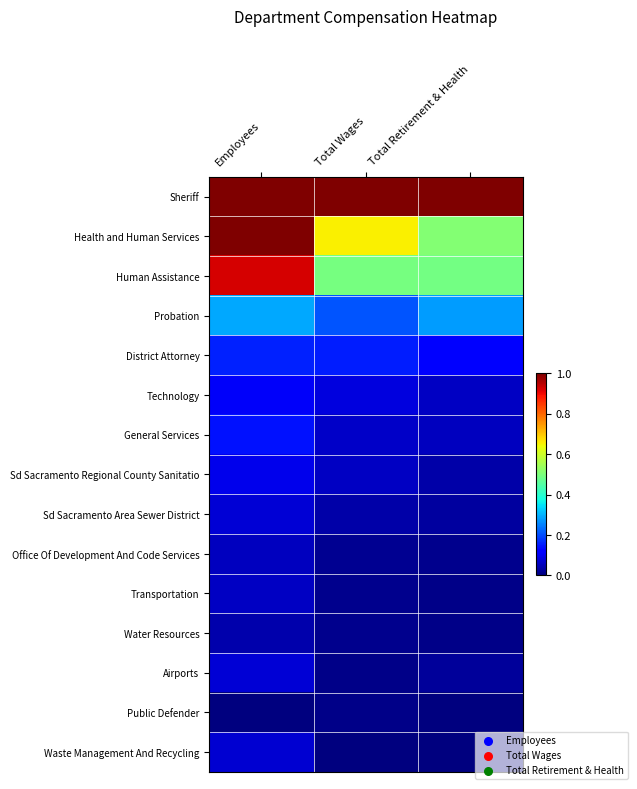

At Employees, list the series in order from largest to smallest.

Health and Human Services, Sheriff, Human Assistance, Probation, District Attorney, General Services, Technology, Sd Sacramento Regional County Sanitatio, Sd Sacramento Area Sewer District, Airports, Waste Management And Recycling, Transportation, Office Of Development And Code Services, Water Resources, Public Defender